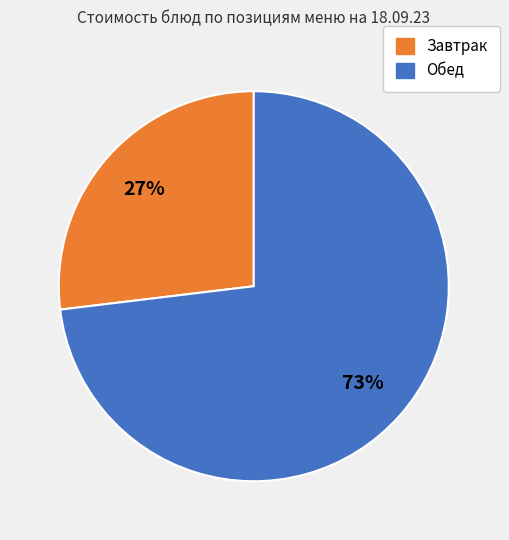

Is there any slice that represents more than half of the pie?

Yes